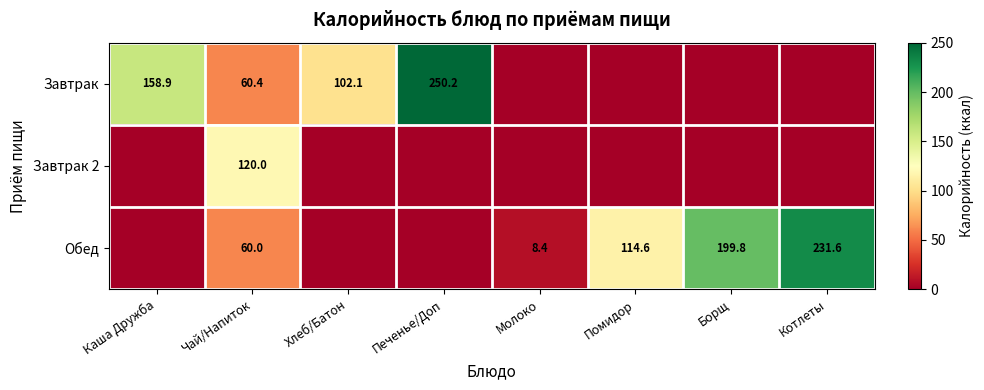

What is the sum of the Завтрак values at Чай/Напиток and Хлеб/Батон?

162.5